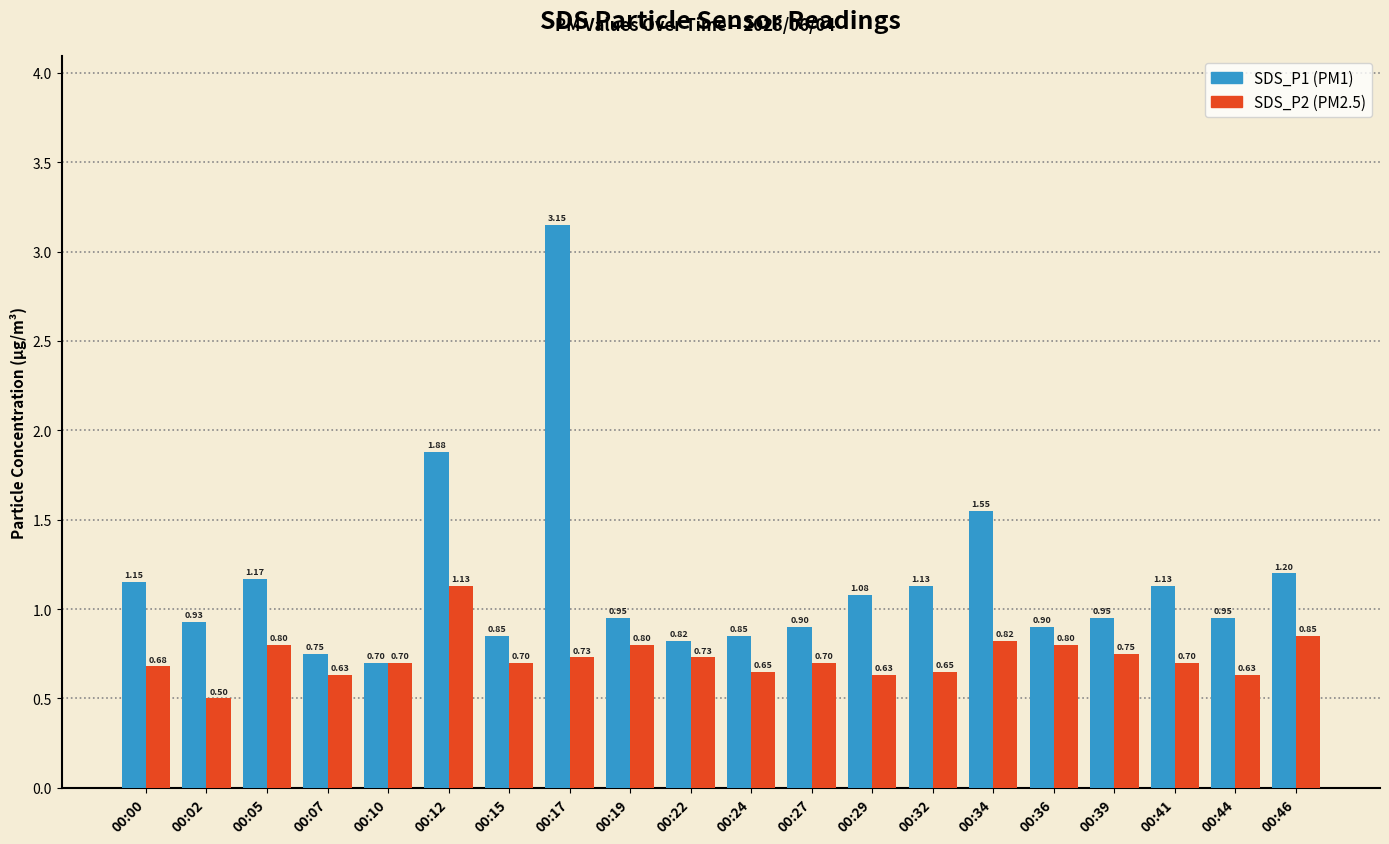

What is the difference between the highest and lowest values at 00:41?

0.4